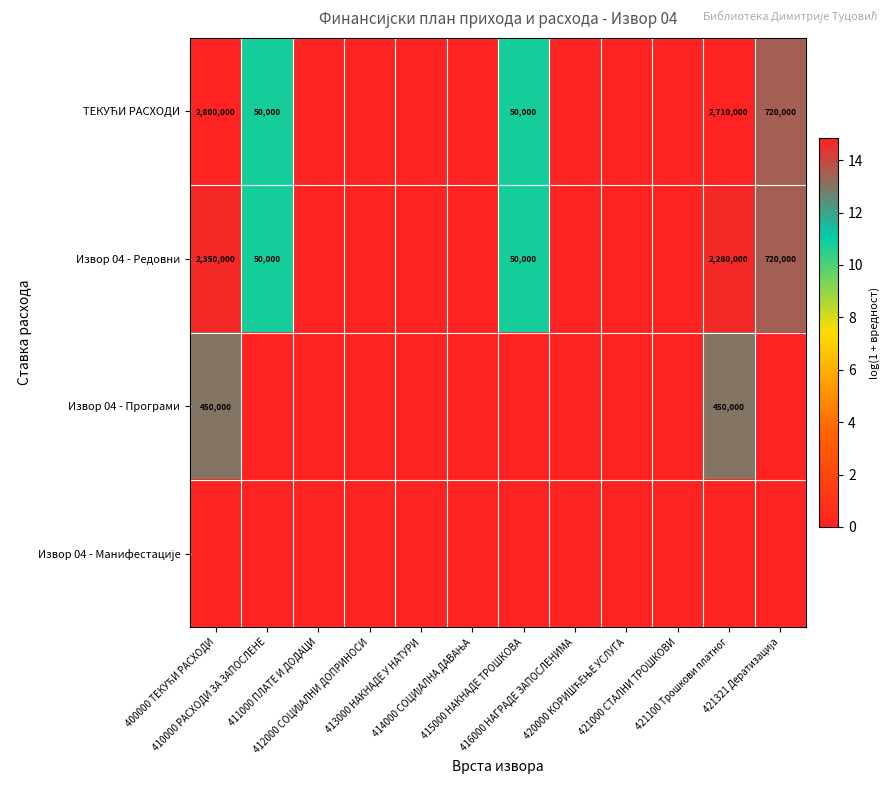

Which series has the largest total across all categories?

ТЕКУЋИ РАСХОДИ